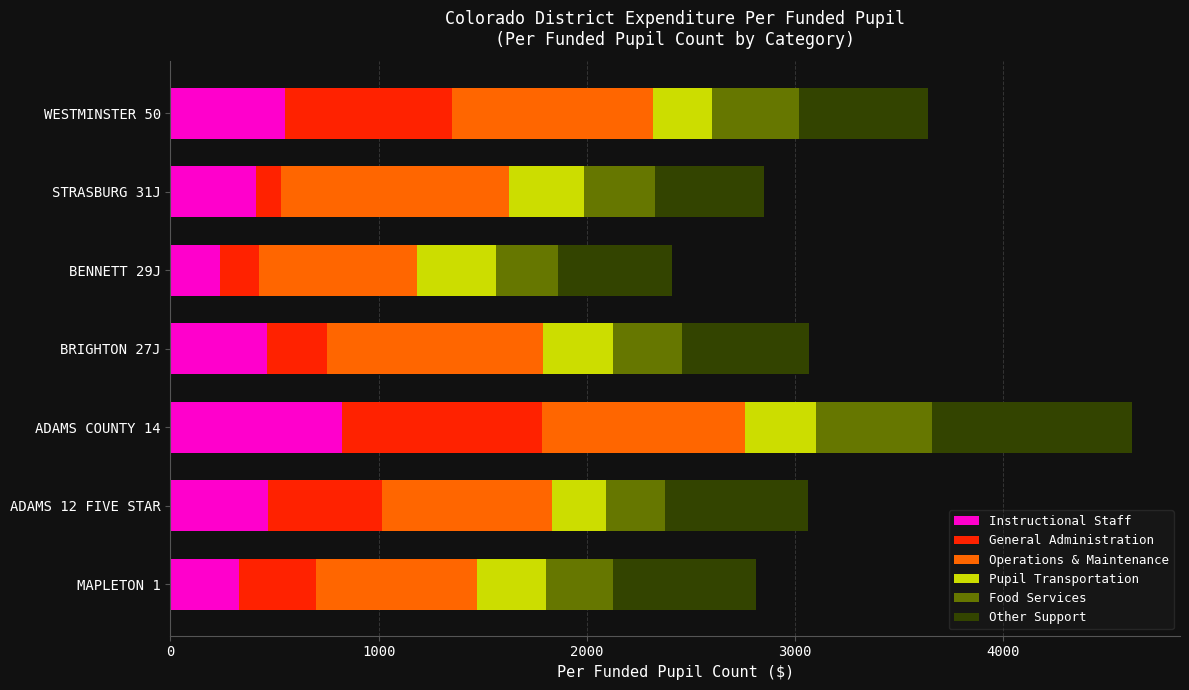

At which category is the sum across all series the highest?

ADAMS COUNTY 14